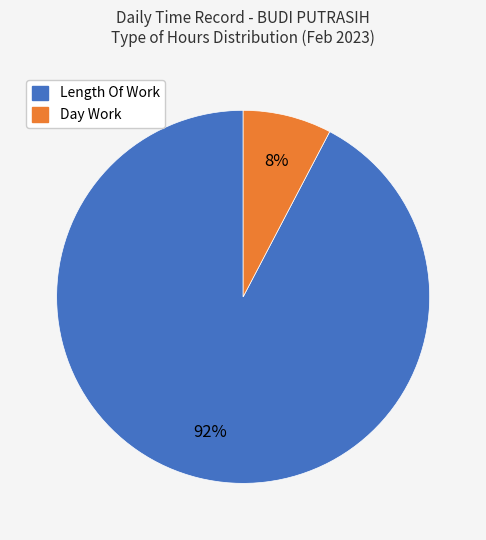

To the nearest percent, what is the average slice percentage?

50%